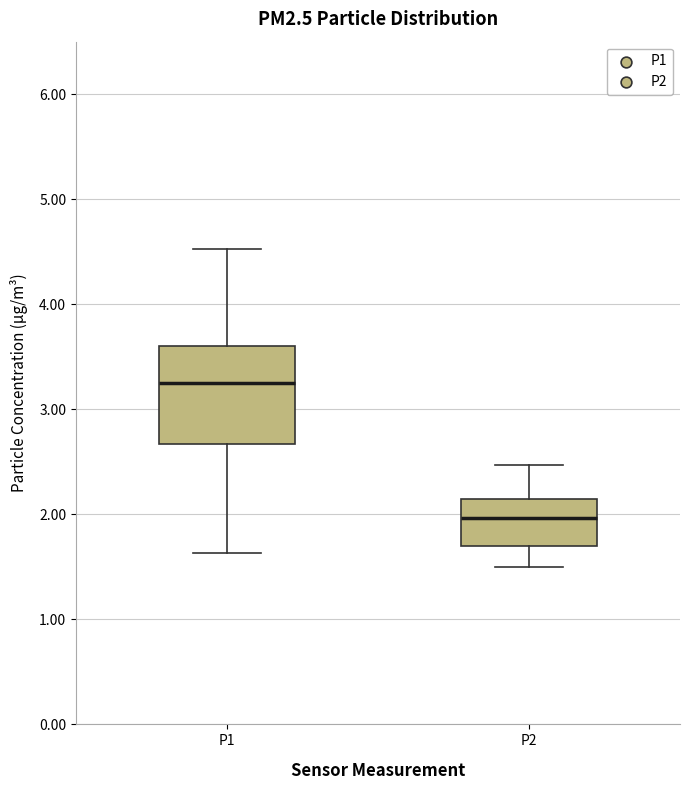

Where does the lower whisker of the box for P2 end on the y-axis? The values are not printed on the chart, so give them approximately, as read against the axis.

1.5